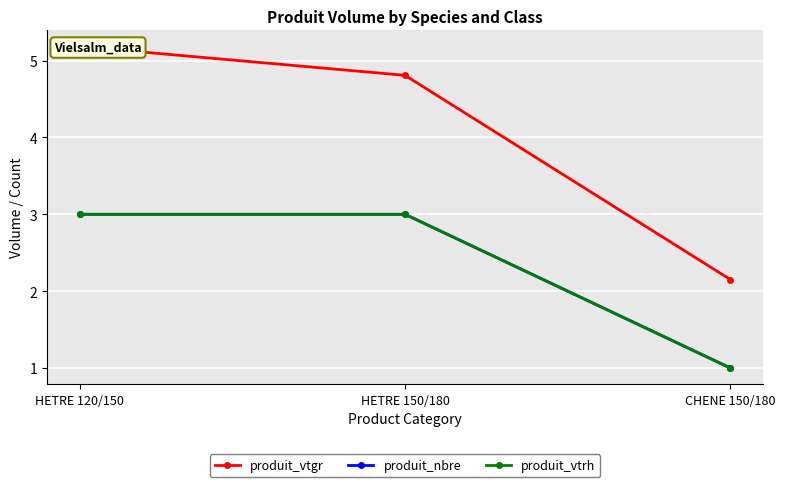

What is the value of the produit_vtgr point at the 3rd from the left?

2.2